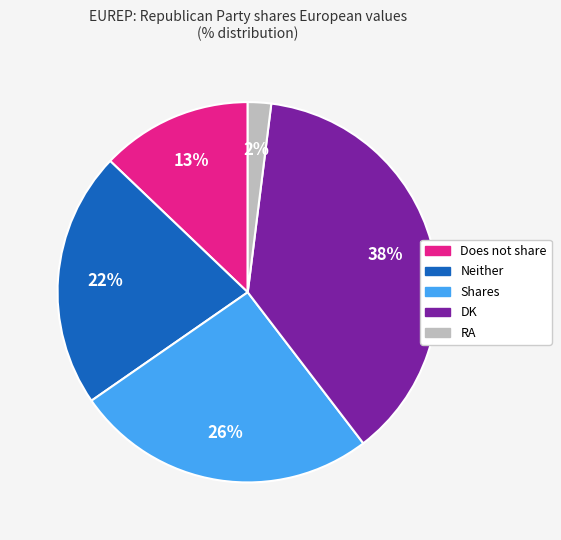

What percentage is the Shares slice, to the nearest percent?

26%